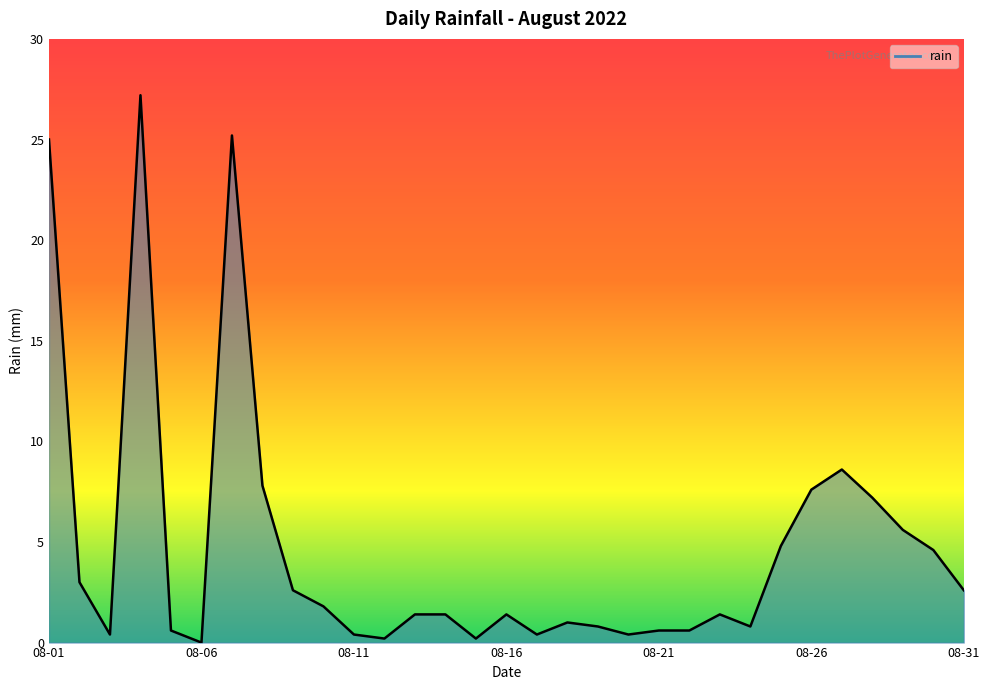

What is the maximum value shown in the chart?

27.2